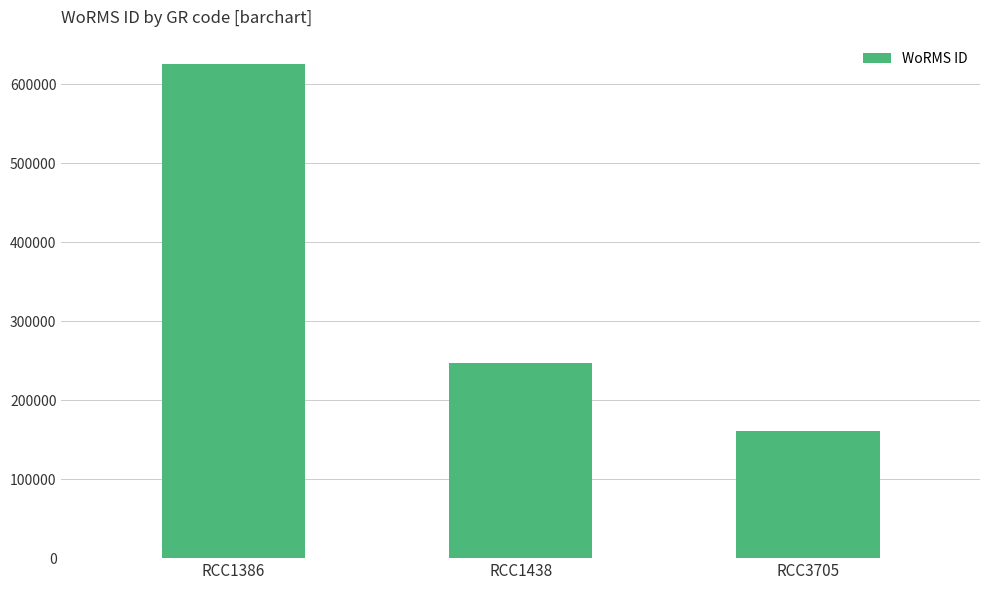

How many bars are there in total?

3